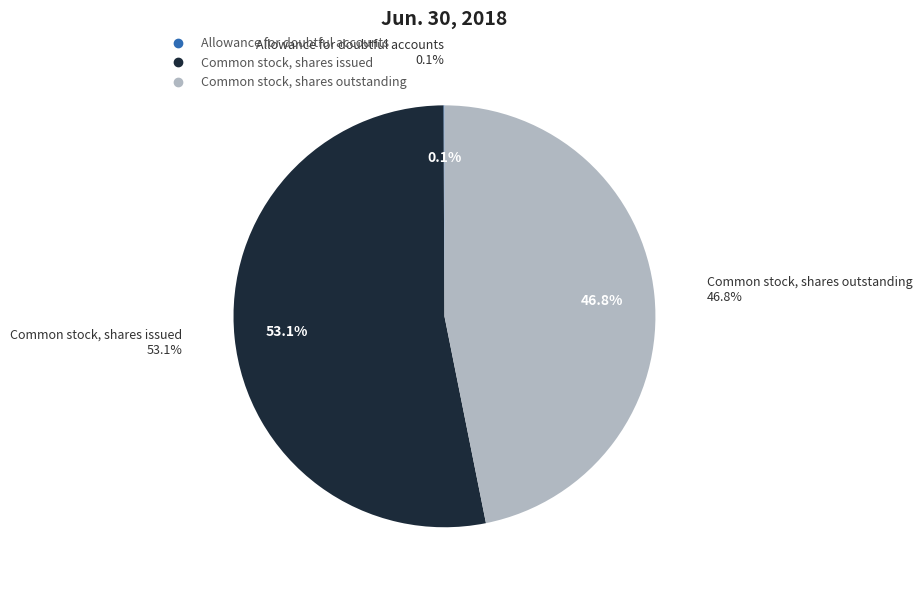

Count the number of slices in the pie.

3